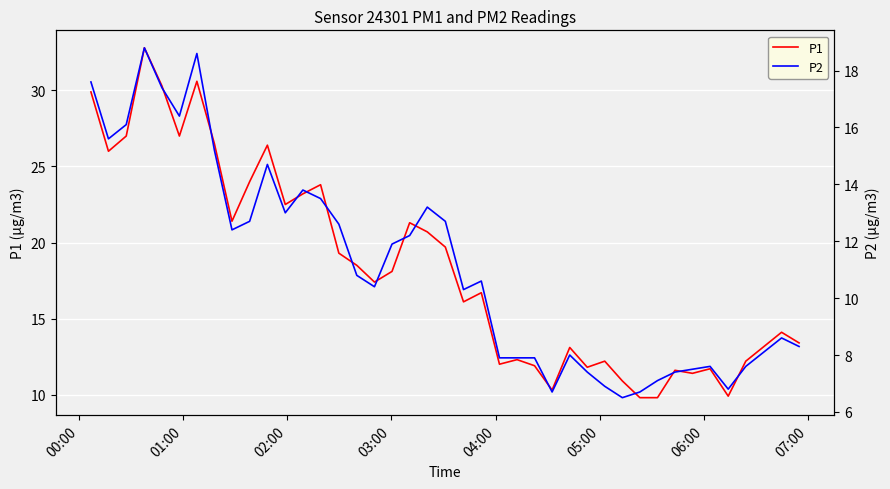

List the series in order of their peak value, highest first.

P1, P2